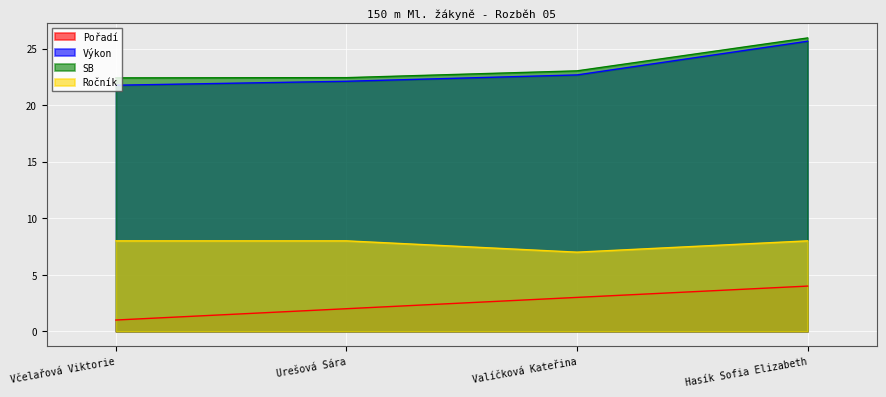

At which category does the chart reach its minimum across all series?

Včelařová Viktorie